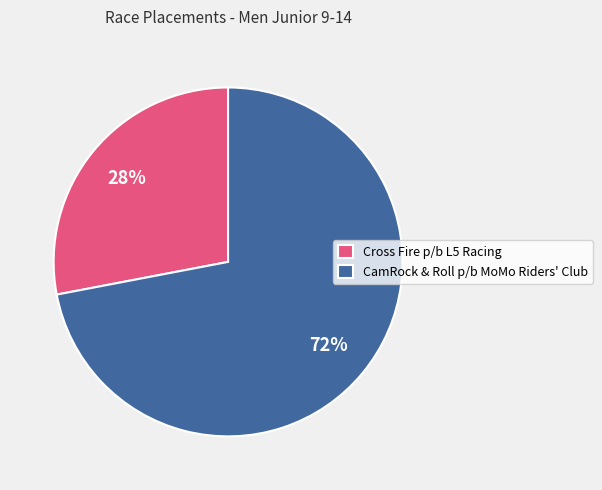

Is there a majority slice in this chart?

Yes